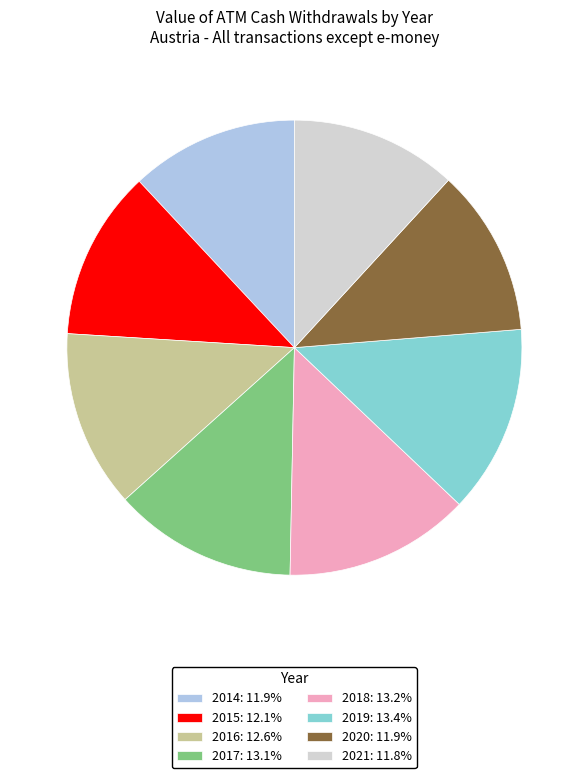

Is the sum of 2019: 13.4% and 2017: 13.1% greater than half?

No